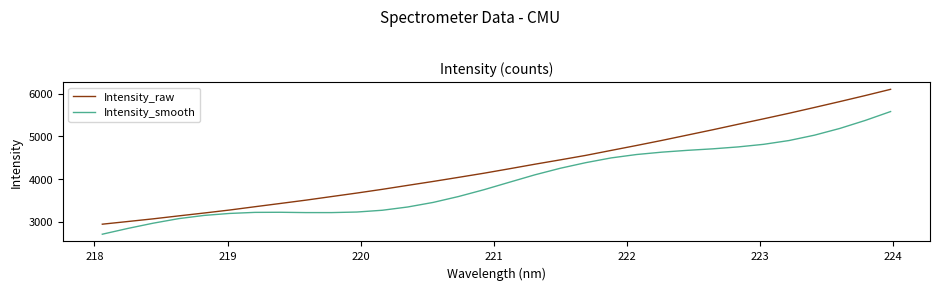

List the series in order of their overall mean, highest first.

Intensity_raw, Intensity_smooth